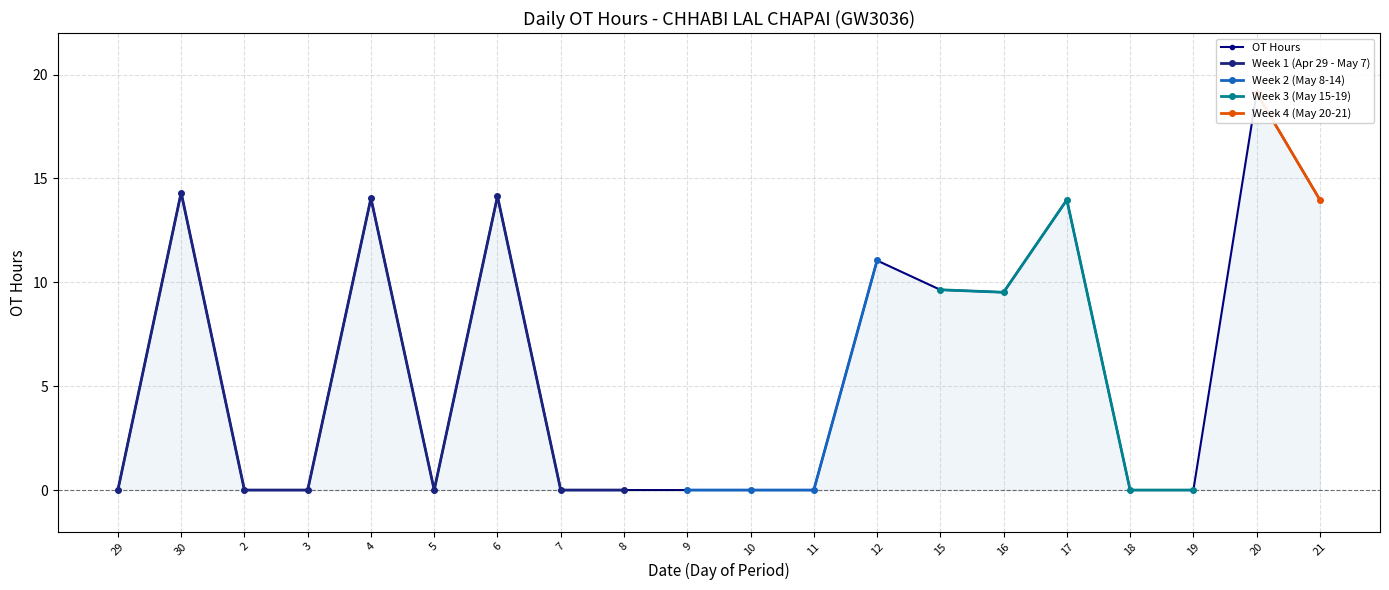

What is the label of the 8th point from the left?

7